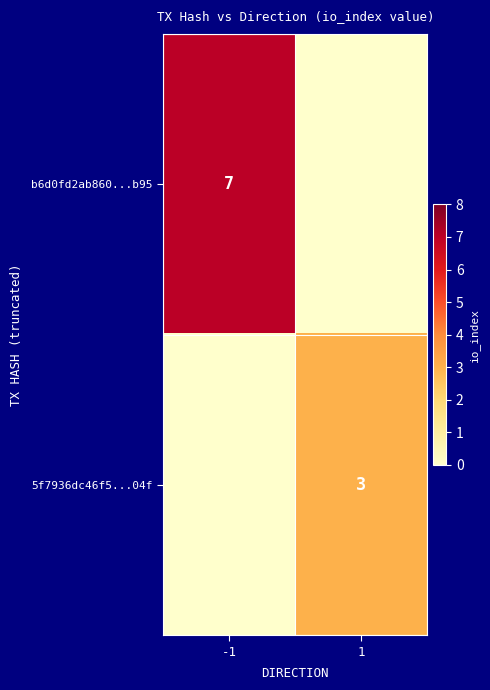

What is the total value across all series at -1?

7